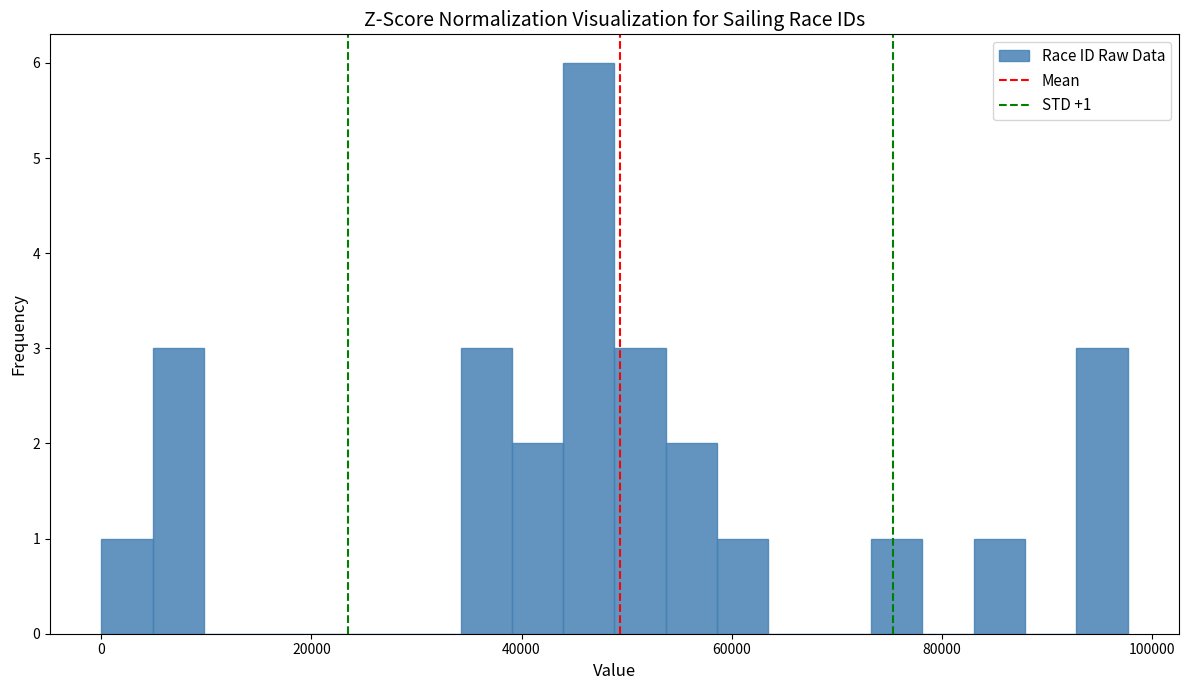

Read against the x-axis, roughly where is the centre of the tallest bar?

46000